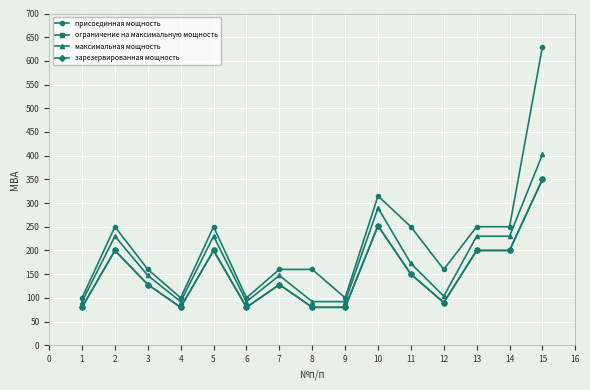

Does the chart have visible grid lines?

Yes